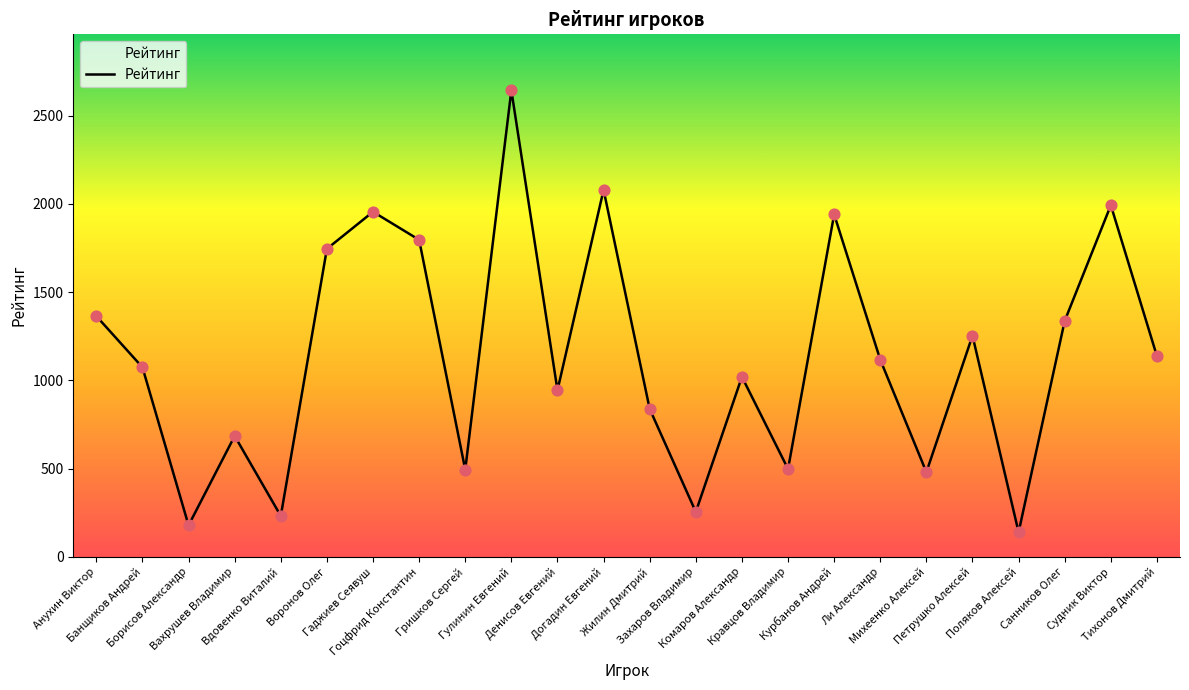

What is the ratio of the value at Гоцфрид Константин to the value at Вдовенко Виталий?

7.7